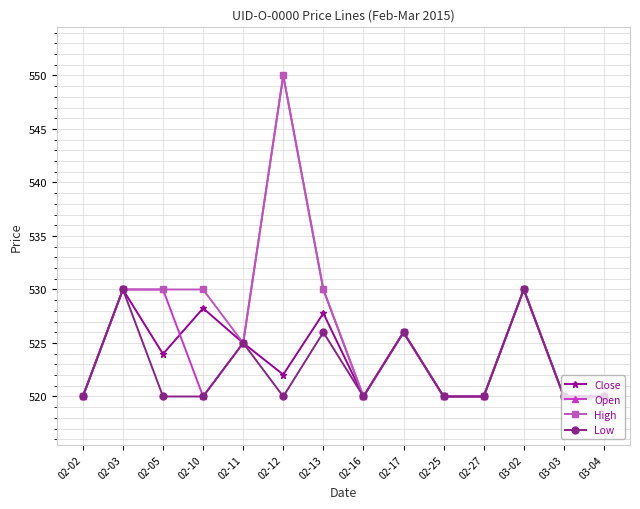

How many lines are shown in the chart?

4